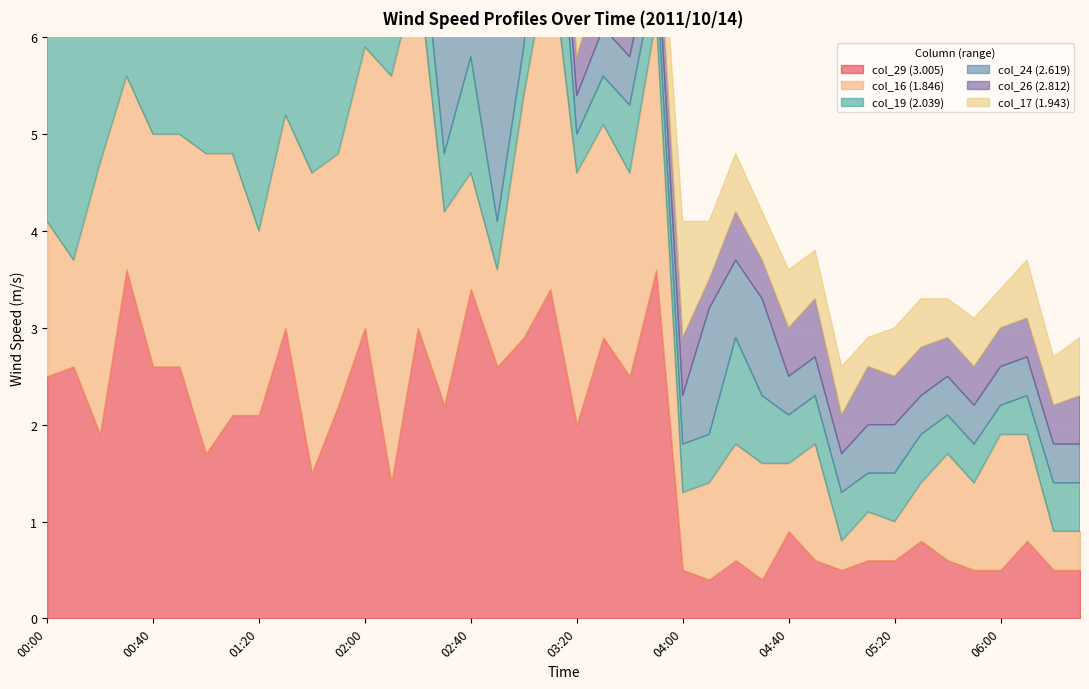

How many times do col_29 (3.005) and col_24 (2.619) cross each other?

7